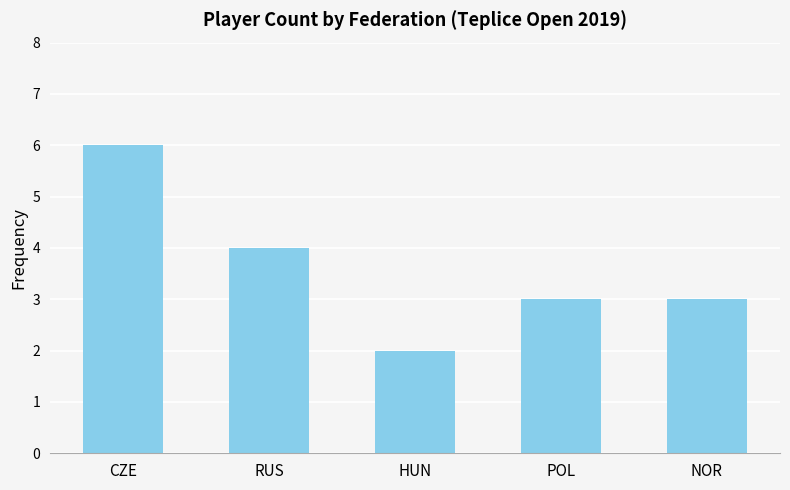

What is the average value?

4